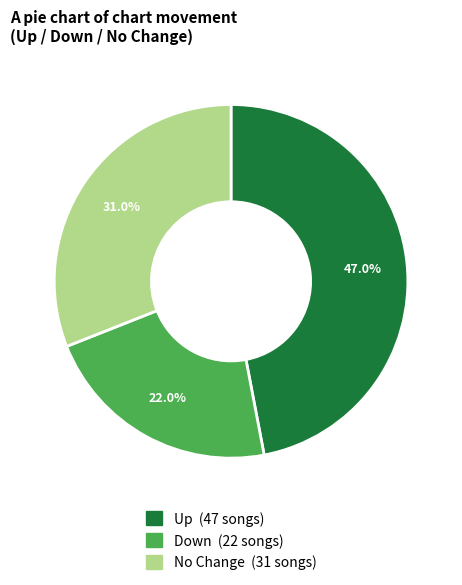

Is there any slice that represents more than half of the pie?

No